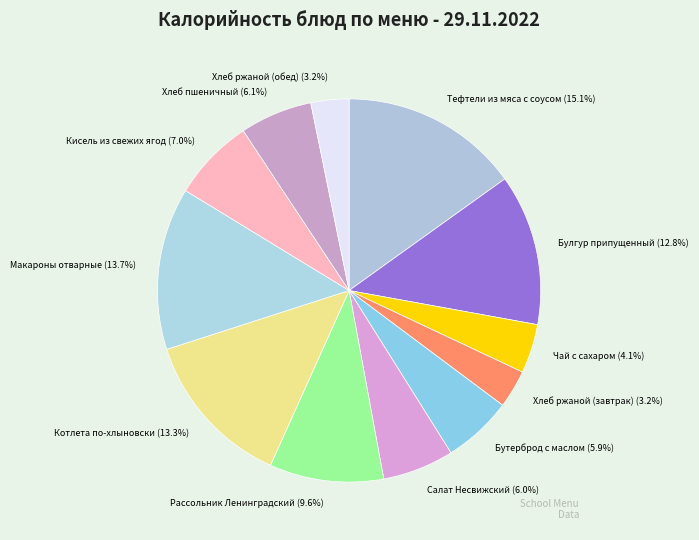

How much of the chart is everything except Рассольник Ленинградский?

90.4%